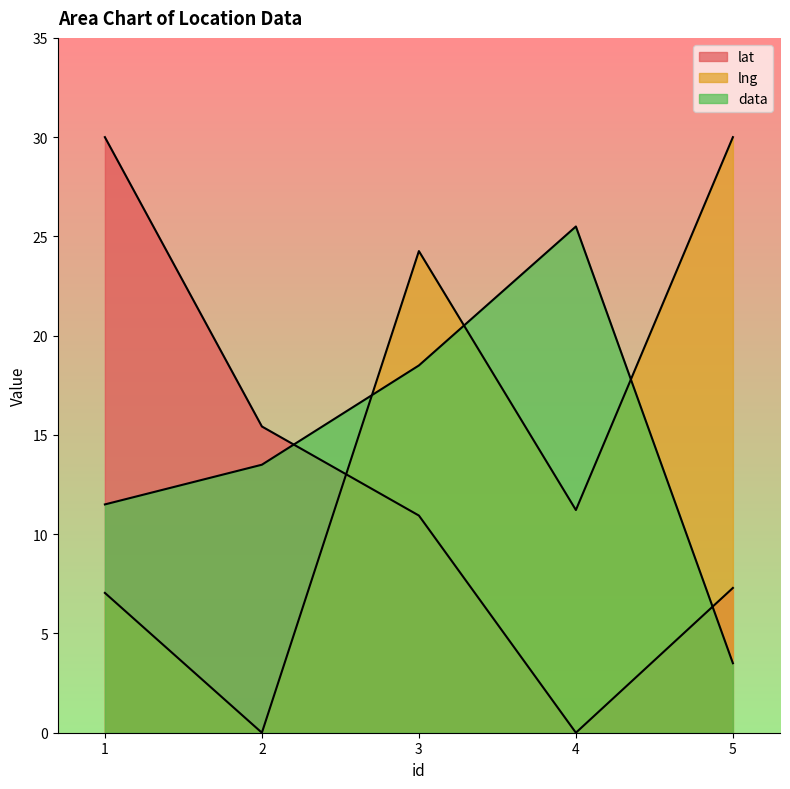

At which label is data closest to 14?

2